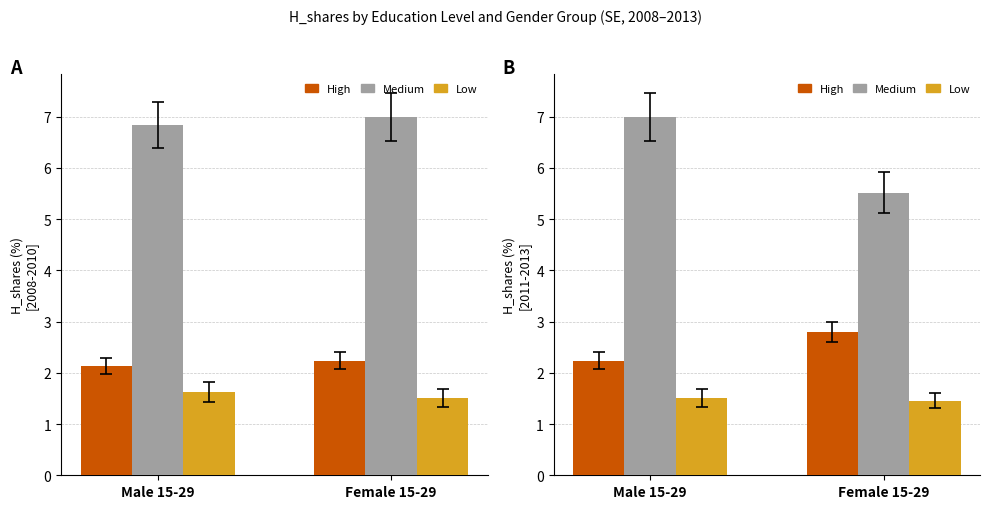

At which category is the sum across all series the highest?

Male 15-29